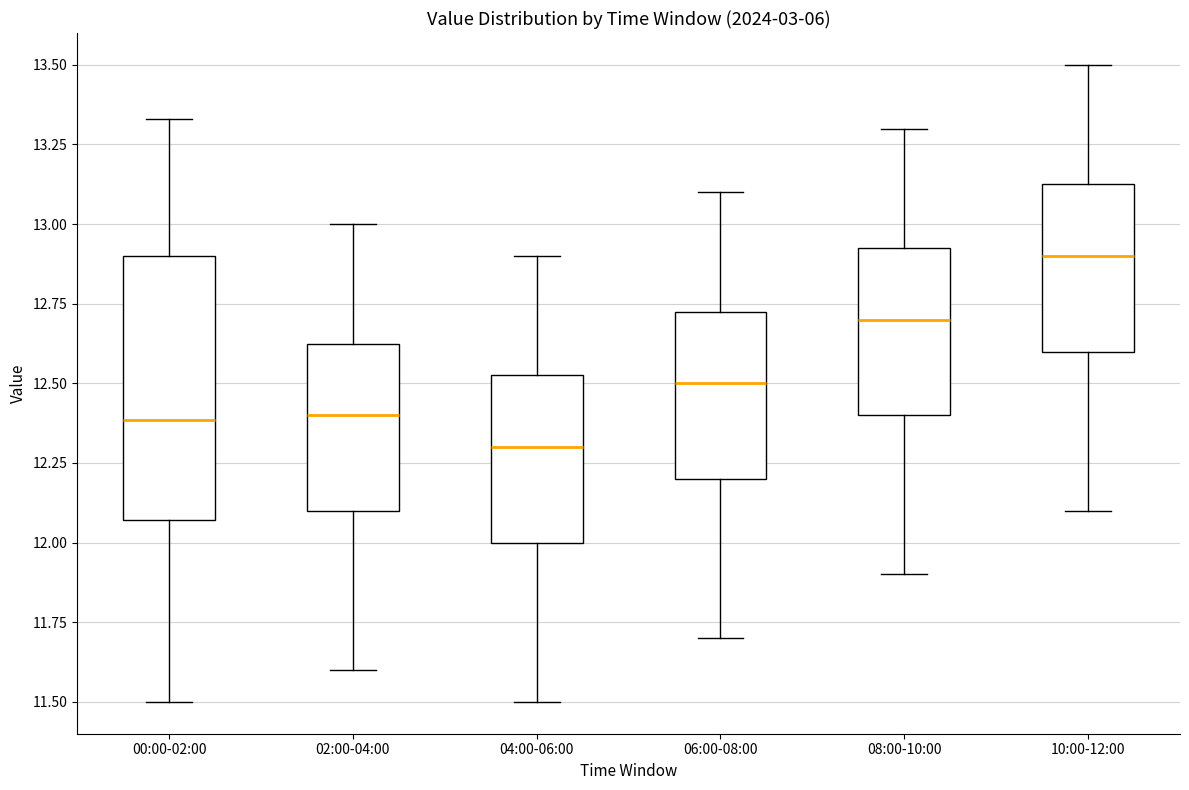

Reading left to right, read every box against the y-axis: the position of its median line, the range the box covers, and the ends of its whiskers. The values are not printed on the chart, so give them approximately, as read against the axis.

00:00-02:00: median 12.40, box 12.05 to 12.90, whiskers 11.50 to 13.35
02:00-04:00: median 12.40, box 12.10 to 12.65, whiskers 11.60 to 13.00
04:00-06:00: median 12.30, box 12.00 to 12.55, whiskers 11.50 to 12.90
06:00-08:00: median 12.50, box 12.20 to 12.75, whiskers 11.70 to 13.10
08:00-10:00: median 12.70, box 12.40 to 12.95, whiskers 11.90 to 13.30
10:00-12:00: median 12.90, box 12.60 to 13.15, whiskers 12.10 to 13.50